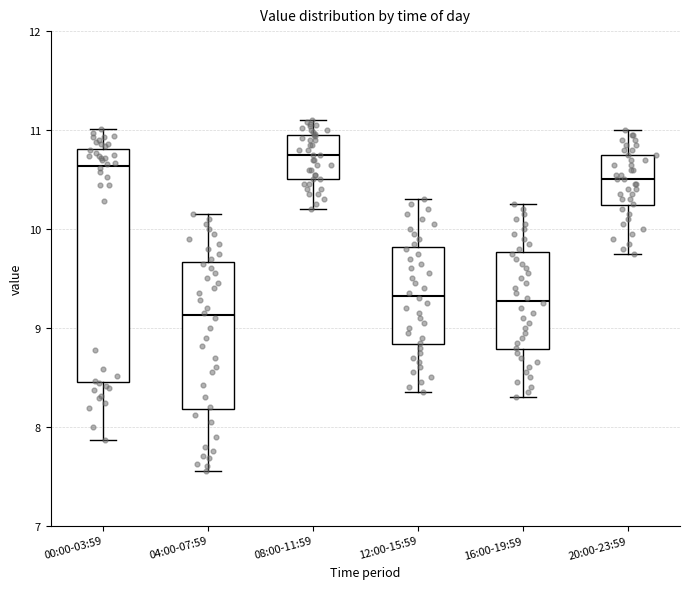

Reading left to right, read every box against the y-axis: the position of its median line, the range the box covers, and the ends of its whiskers. The values are not printed on the chart, so give them approximately, as read against the axis.

00:00-03:59: median 10.6, box 8.5 to 10.8, whiskers 7.9 to 11.0
04:00-07:59: median 9.1, box 8.2 to 9.7, whiskers 7.6 to 10.2
08:00-11:59: median 10.8, box 10.5 to 11.0, whiskers 10.2 to 11.1
12:00-15:59: median 9.3, box 8.8 to 9.8, whiskers 8.4 to 10.3
16:00-19:59: median 9.3, box 8.8 to 9.8, whiskers 8.3 to 10.3
20:00-23:59: median 10.5, box 10.2 to 10.8, whiskers 9.8 to 11.0